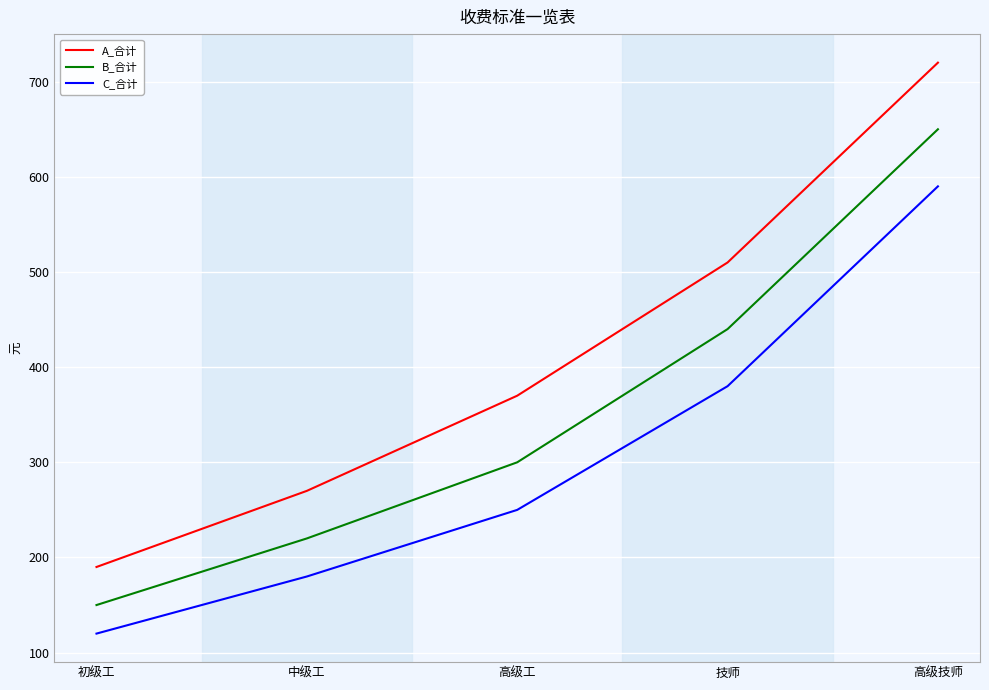

Between 初级工 and 技师, which series saw the biggest shift?

A_合计